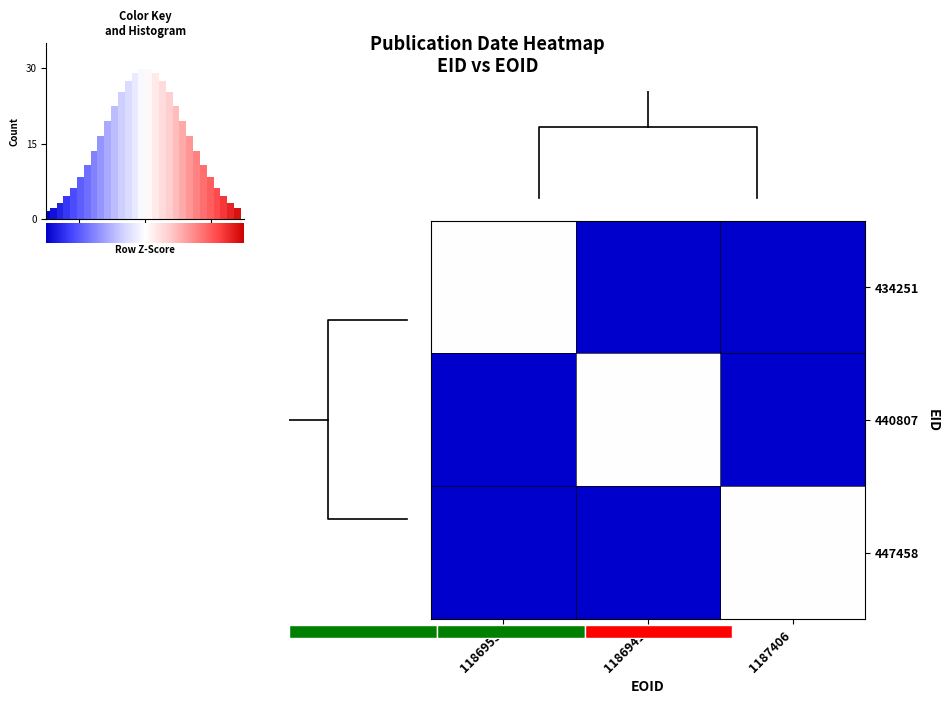

Is it true that 440807 equals -3 at 1186953?

True